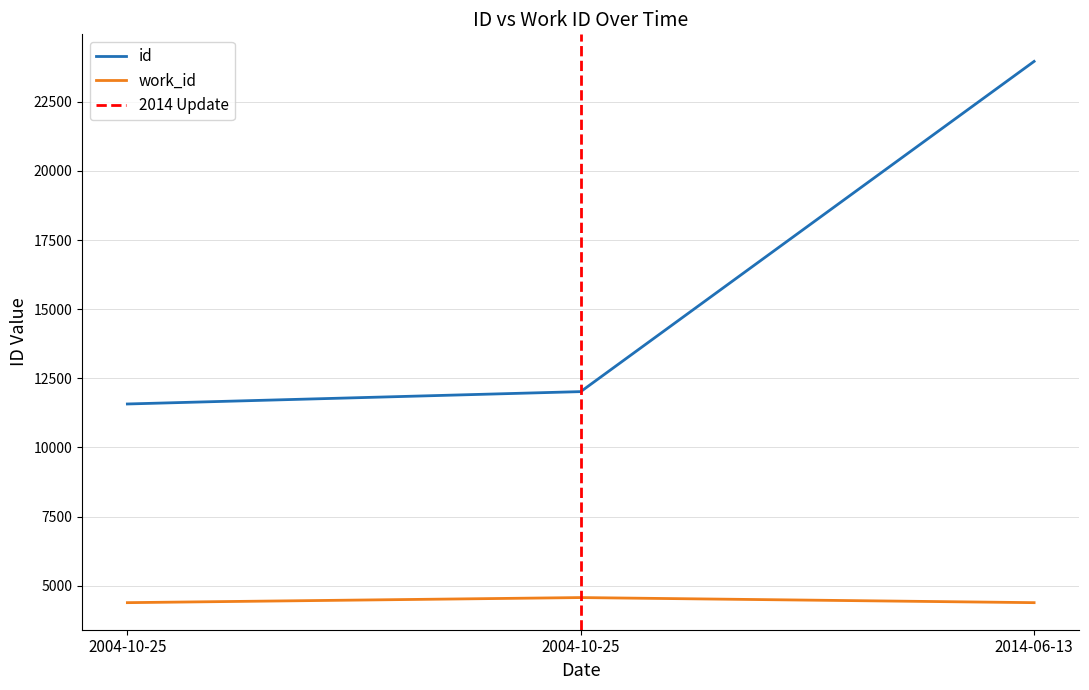

Which series has the largest range (max minus min)?

id